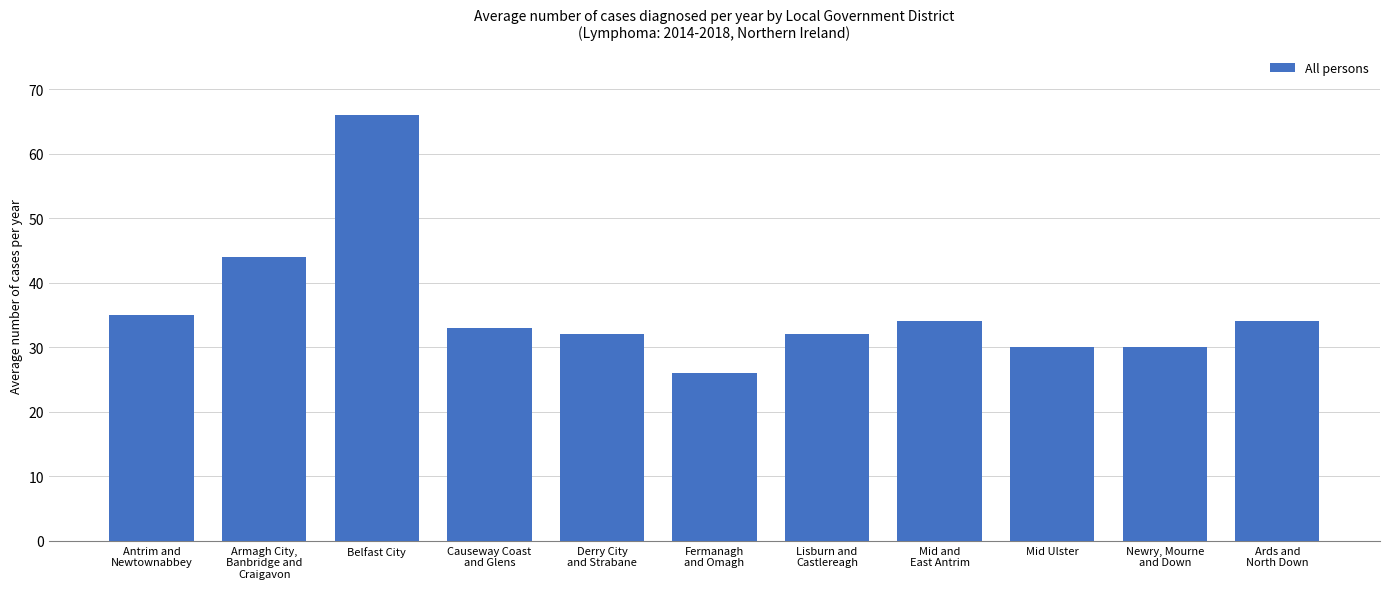

What is the minimum value shown in the chart?

26